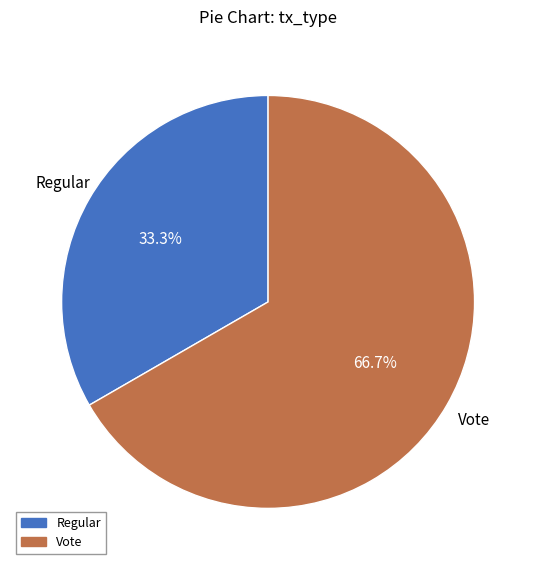

What portion of the pie excludes Vote?

33.3%